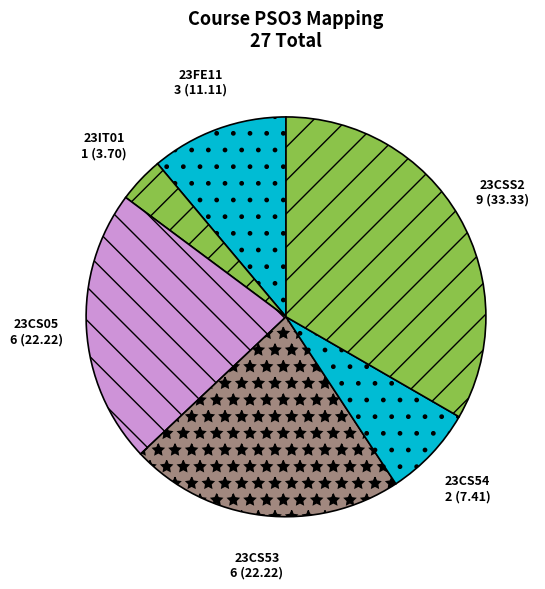

What is the largest slice in the pie chart?

23CSS2